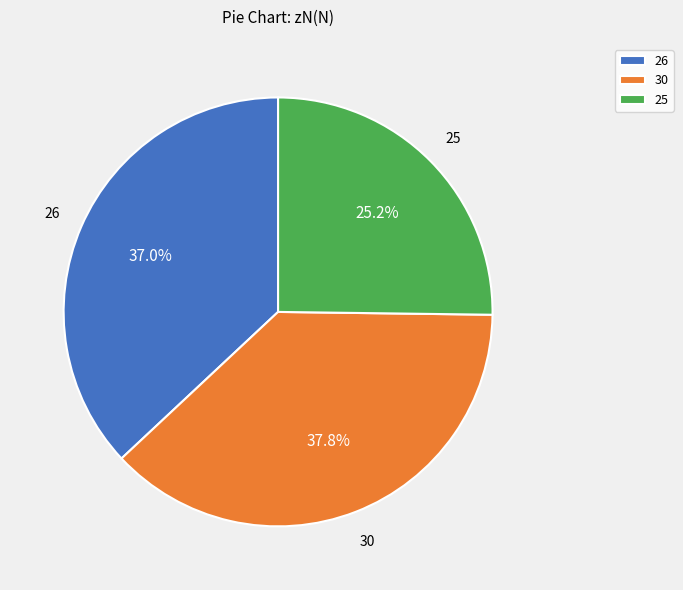

What portion of the pie excludes 26?

63.0%